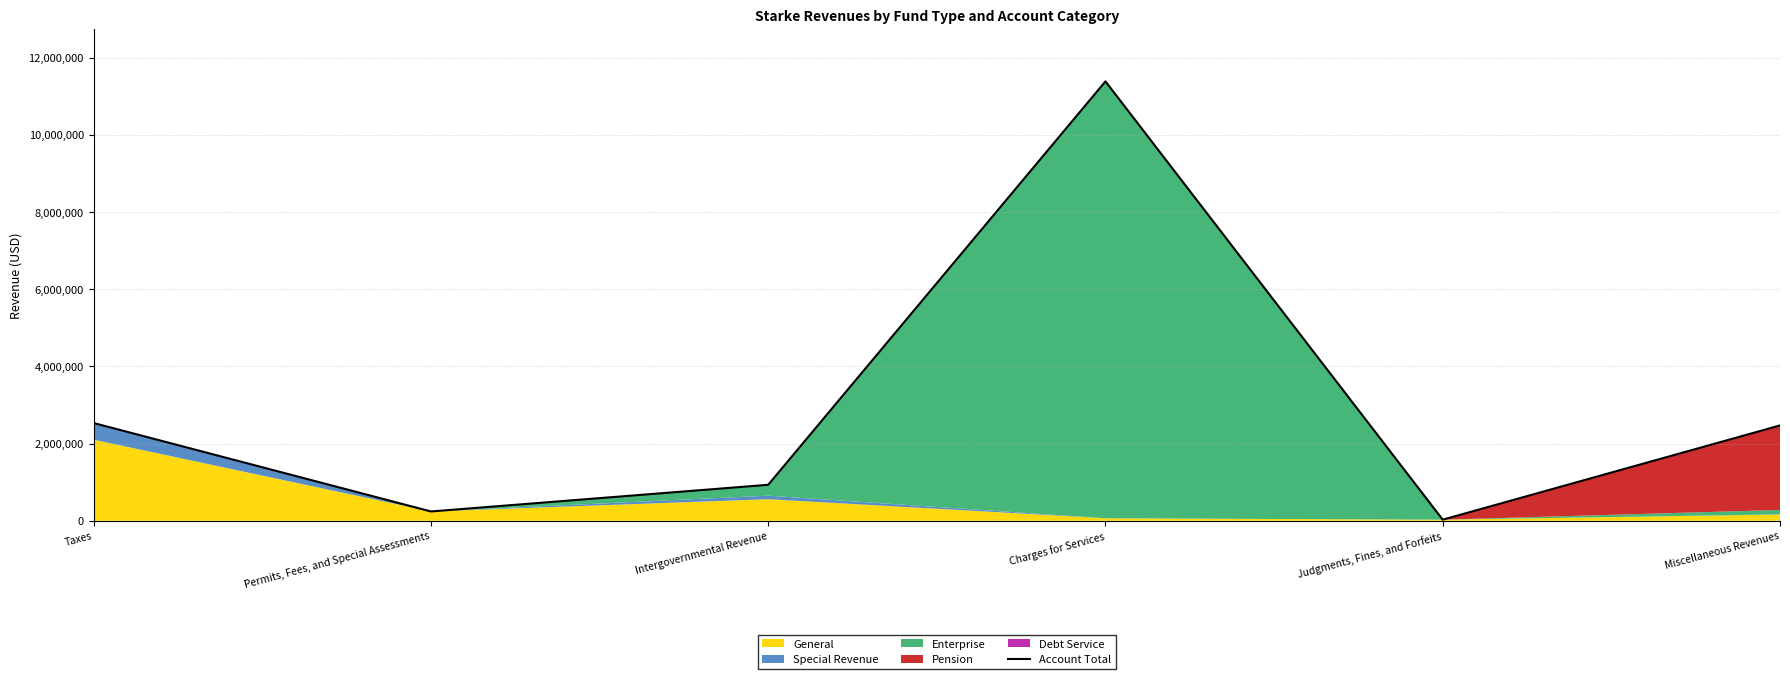

What is the difference between the values at Charges for Services and Permits, Fees, and Special Assessments?

11142082